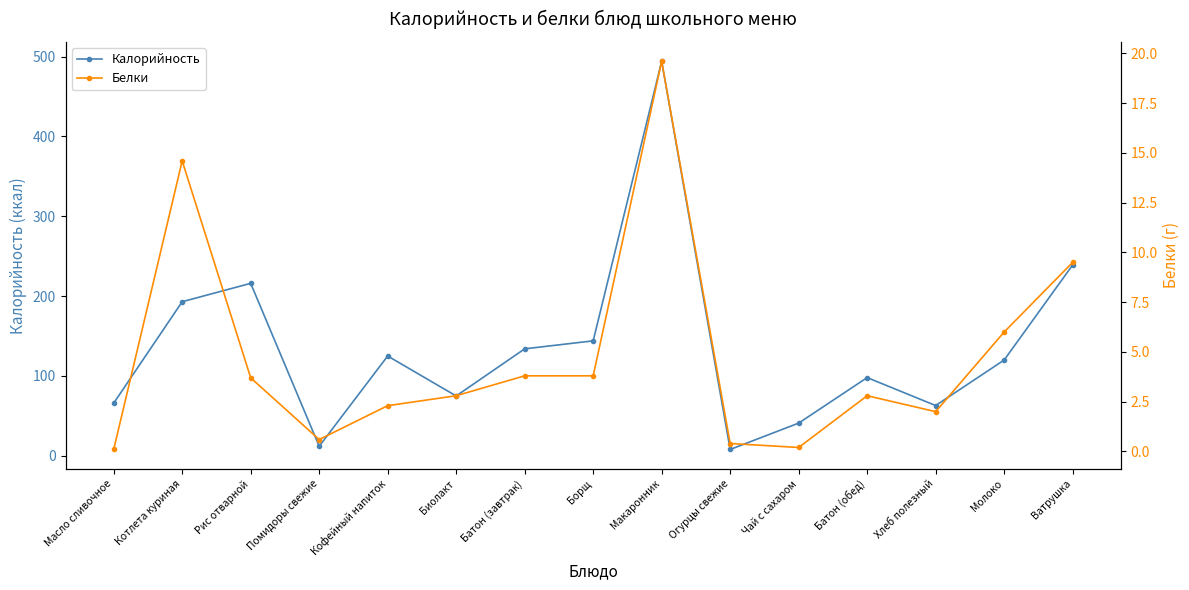

List the series in order of their overall mean, lowest first.

Белки, Калорийность